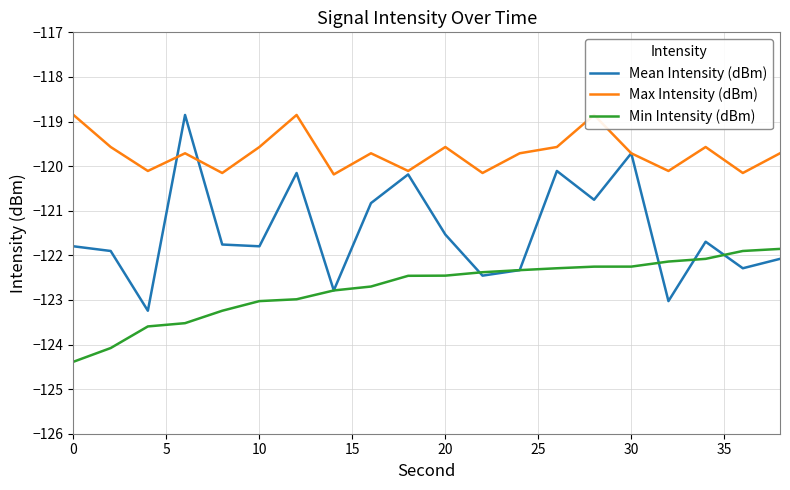

What are all the series names shown in the legend?

Mean Intensity (dBm), Max Intensity (dBm), Min Intensity (dBm)